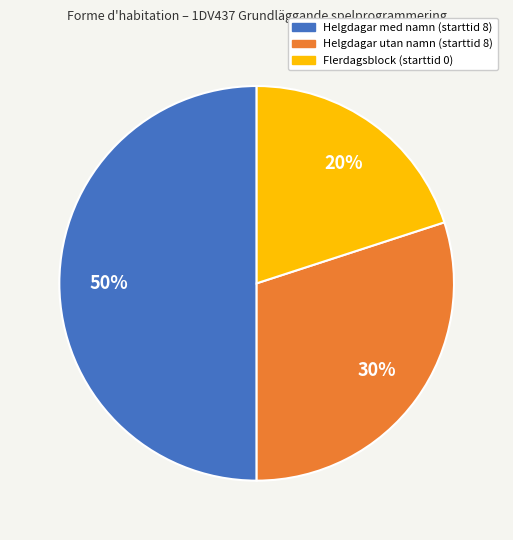

To the nearest percent, what is the difference between the largest and smallest slice percentages?

30%